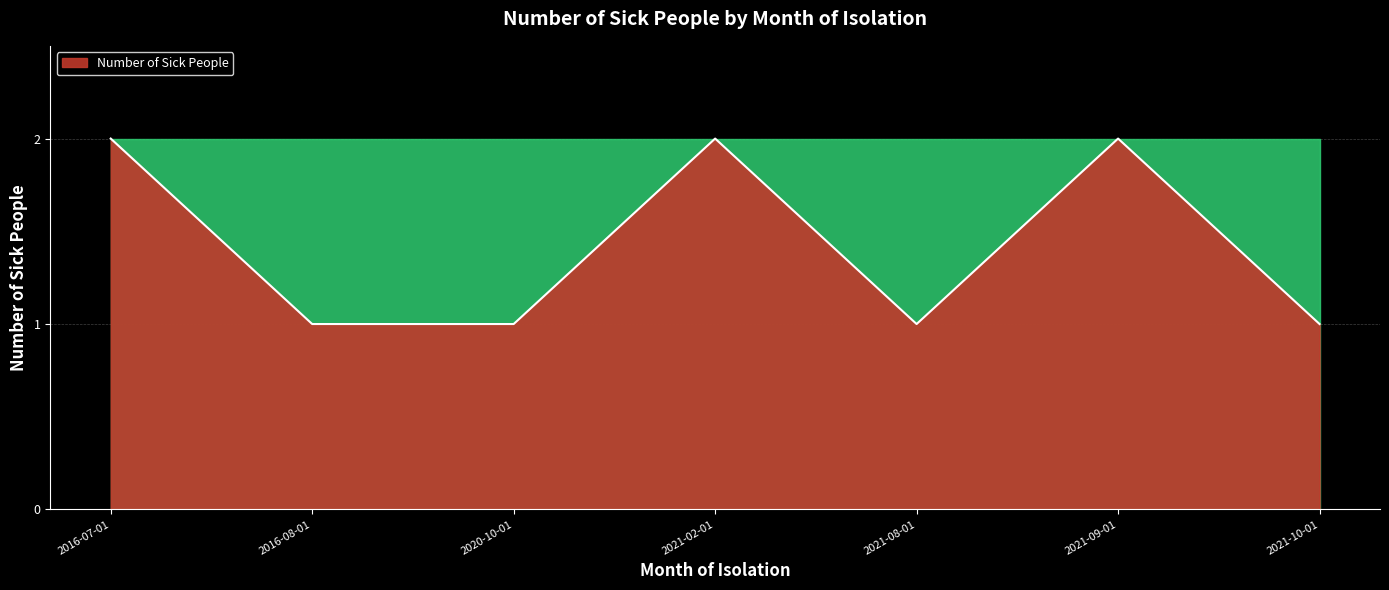

Between 2016-07-01 and 2021-10-01, which is larger?

2016-07-01